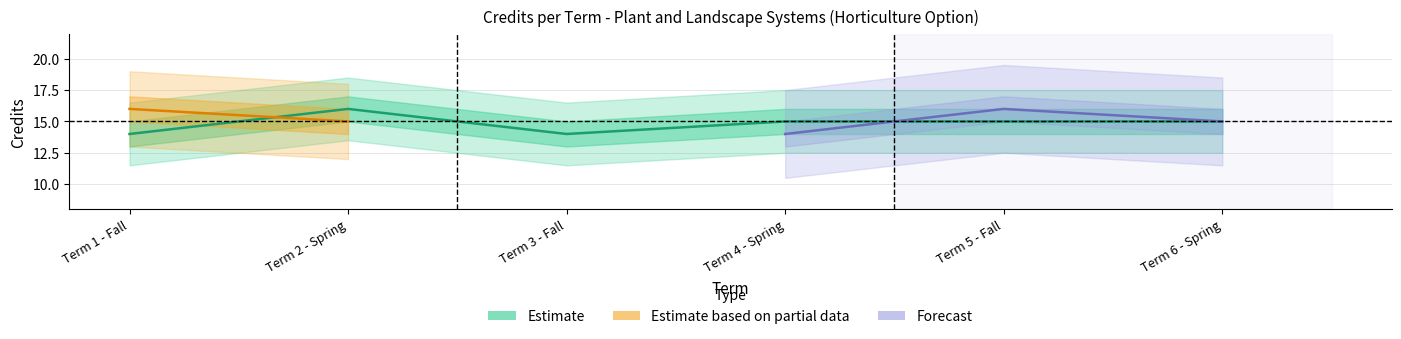

What is the value of the Estimate point at the 6th from the left?

15